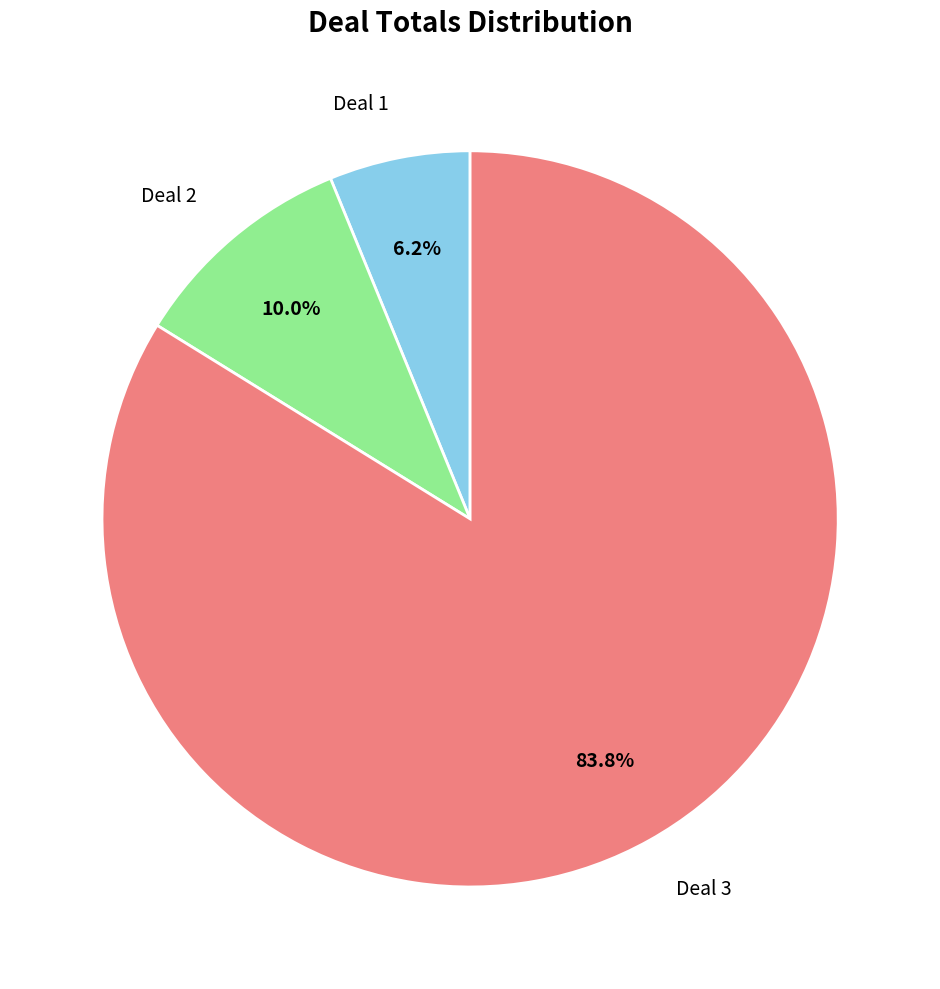

Is there any slice that represents more than half of the pie?

Yes